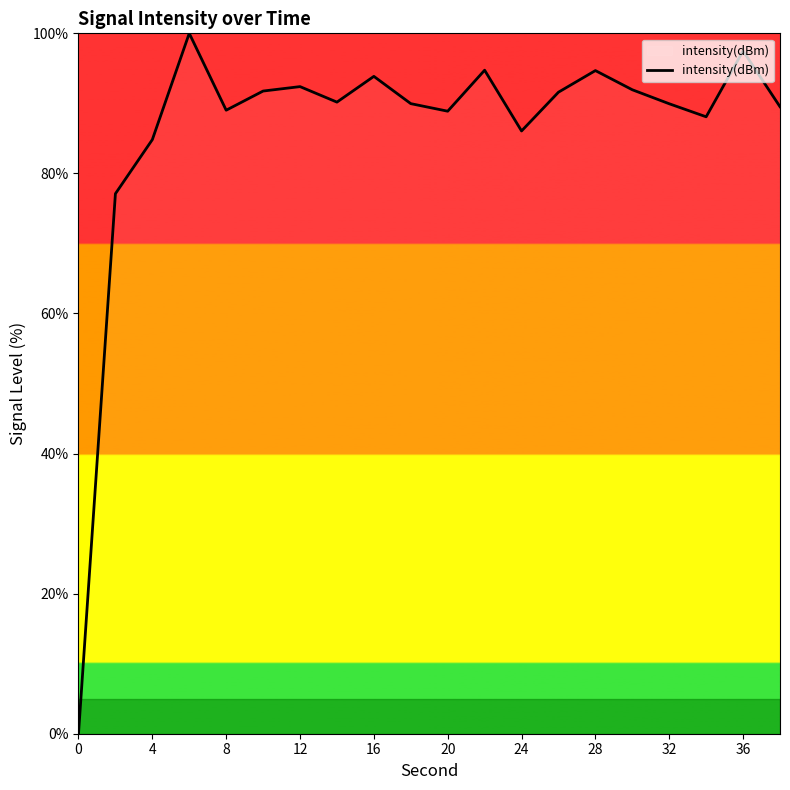

What is the difference between the maximum and minimum values?

100.0